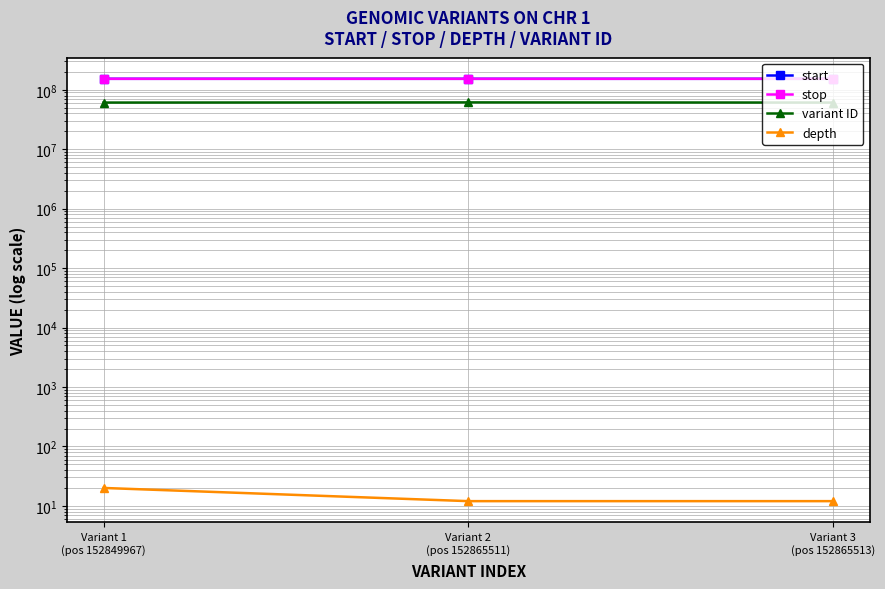

Count the number of data series in this chart.

4